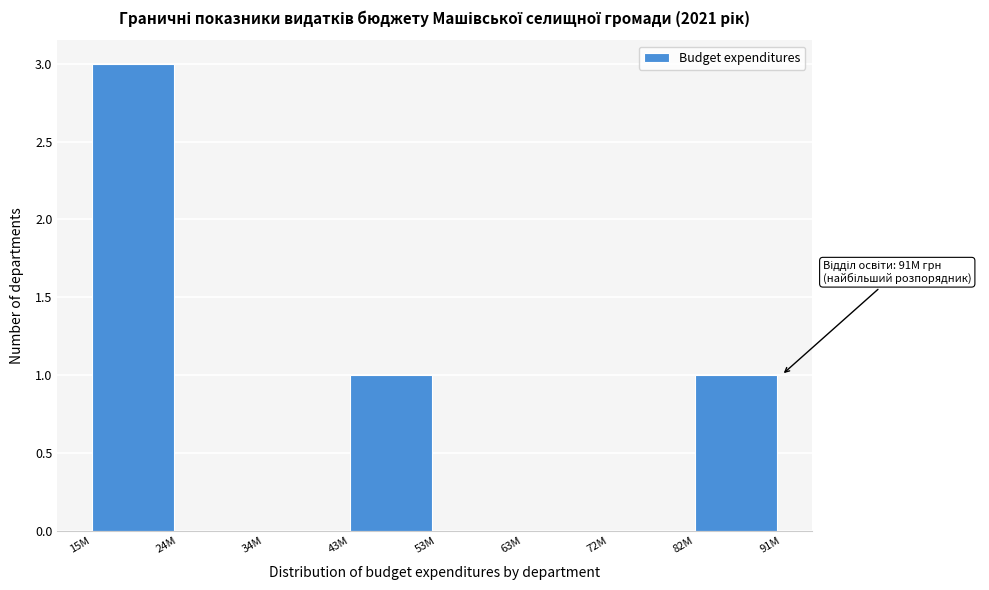

Reading left to right, list all the values displayed in this chart.

15M=3	24M=0	34M=0	43M=1	53M=0	63M=0	72M=0	82M=1